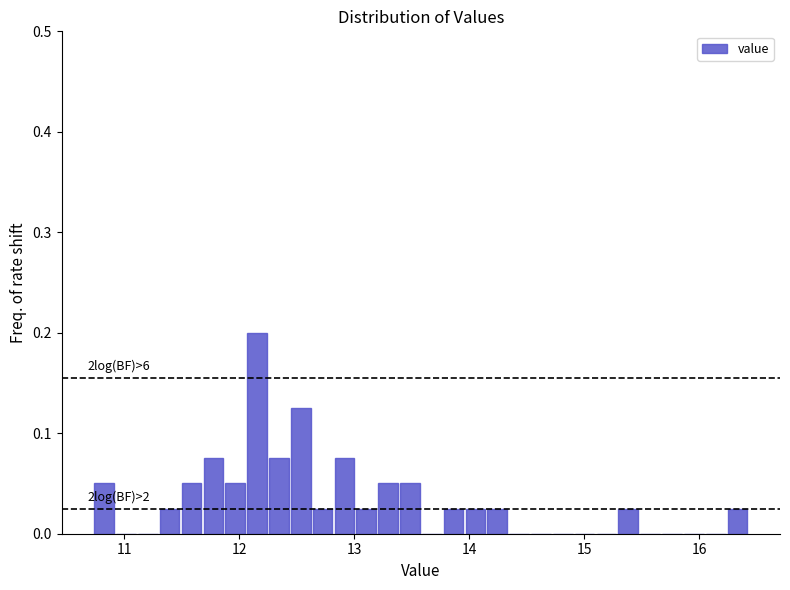

Around what value on the x-axis is the tallest bar? Give the approximate position of its centre, as read against the axis.

12.2